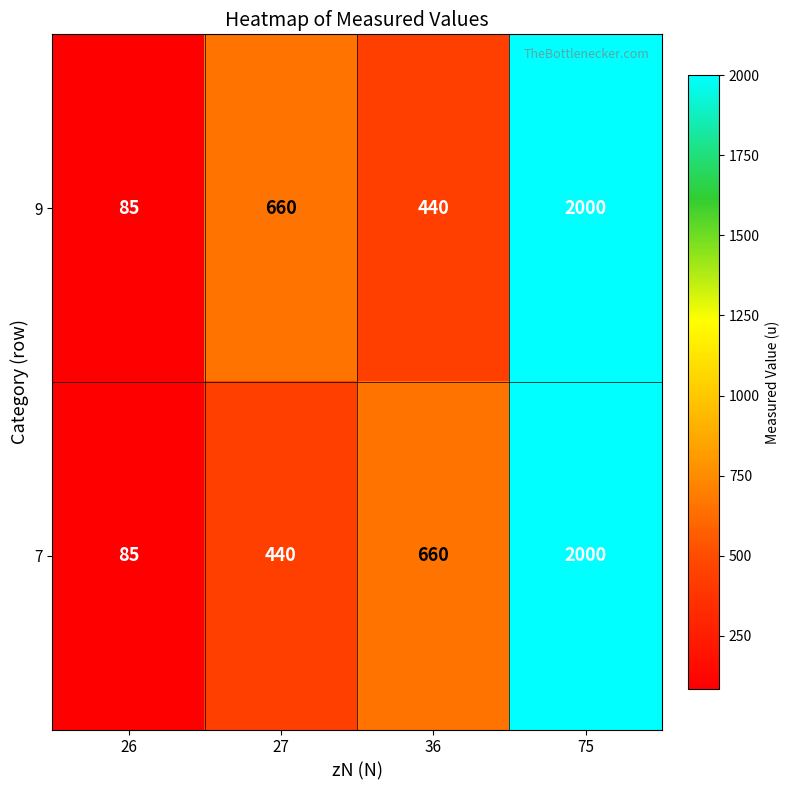

At 27, list the series in order from largest to smallest.

9, 7